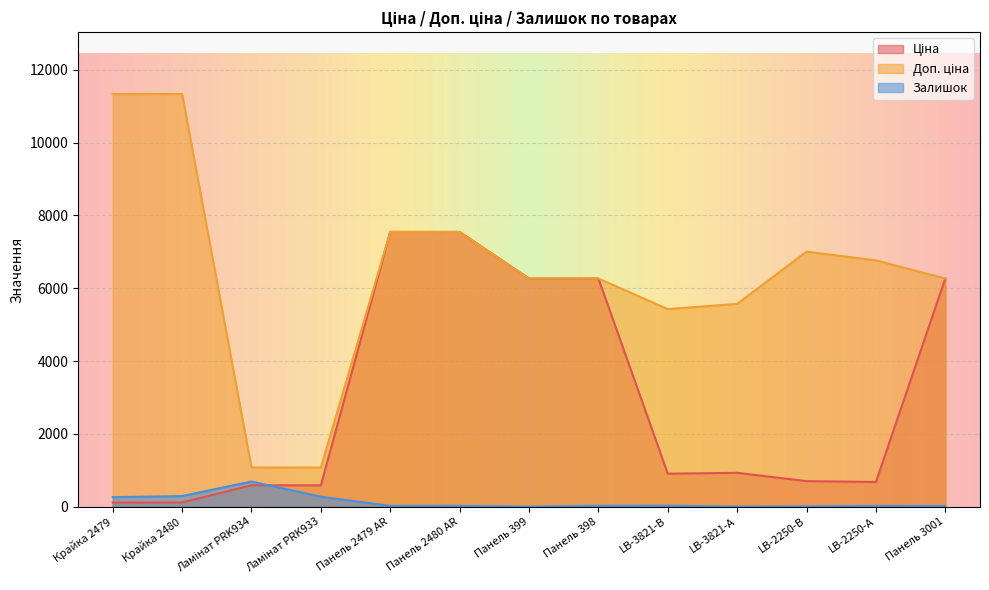

Reading left to right, what are all the values shown in this chart?

Ціна: Крайка 2479=113.3	Крайка 2480=113.3	Ламінат PRK934=586.0	Ламінат PRK933=586.0	Панель 2479 AR=7545.9	Панель 2480 AR=7545.9	Панель 399=6266.7	Панель 398=6266.7	LB-3821-В=904.3	LB-3821-А=928.3	LB-2250-В=700.4	LB-2250-А=676.4	Панель 3001=6266.7
Доп. ціна: Крайка 2479=11334.0	Крайка 2480=11334.0	Ламінат PRK934=1074.5	Ламінат PRK933=1074.5	Панель 2479 AR=7545.9	Панель 2480 AR=7545.9	Панель 399=6266.7	Панель 398=6266.7	LB-3821-В=5425.9	LB-3821-А=5569.9	LB-2250-В=7004.3	LB-2250-А=6764.4	Панель 3001=6266.7
Залишок: Крайка 2479=260.0	Крайка 2480=290.0	Ламінат PRK934=690.0	Ламінат PRK933=272.0	Панель 2479 AR=19.0	Панель 2480 AR=21.0	Панель 399=0.0	Панель 398=23.0	LB-3821-В=24.0	LB-3821-А=2.0	LB-2250-В=8.0	LB-2250-А=19.0	Панель 3001=16.0